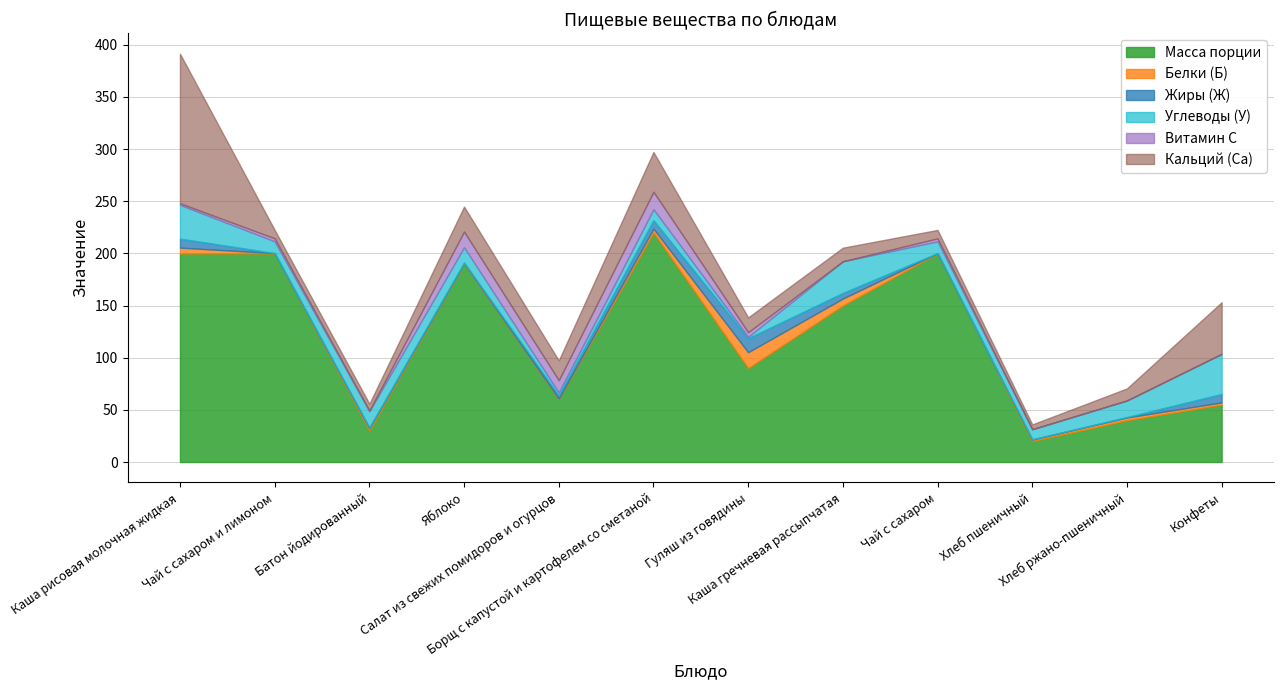

At which category does the chart reach its peak across all series?

Борщ с капустой и картофелем со сметаной